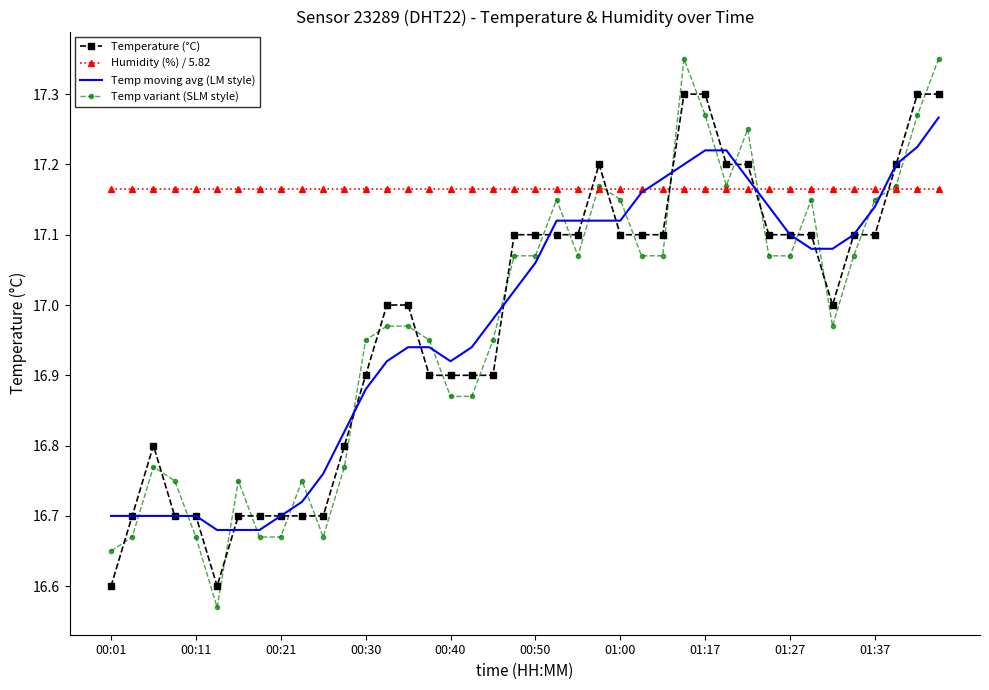

Which series has the widest spread of values?

Temp variant (SLM style)